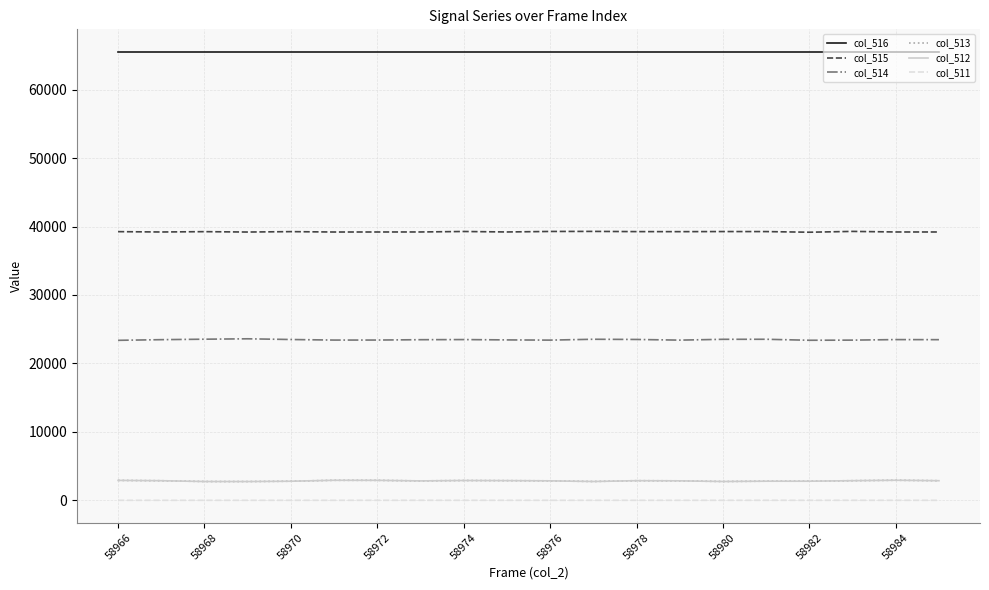

True or false: col_512 and col_516 cross at least once.

False